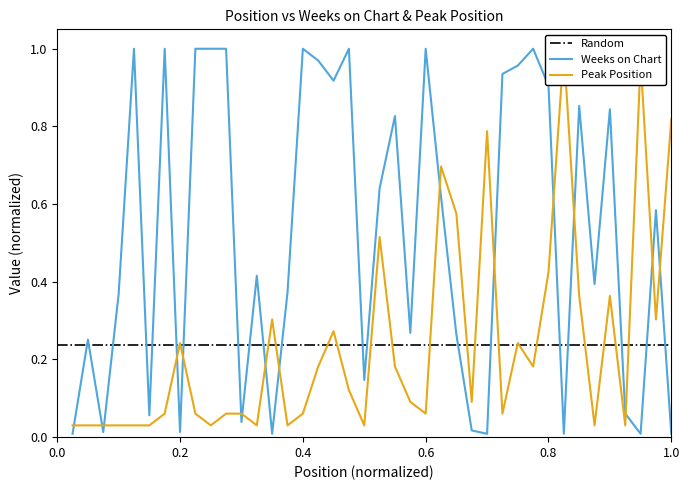

Is it true that Weeks on Chart equals 0.9 at 0.8?

True